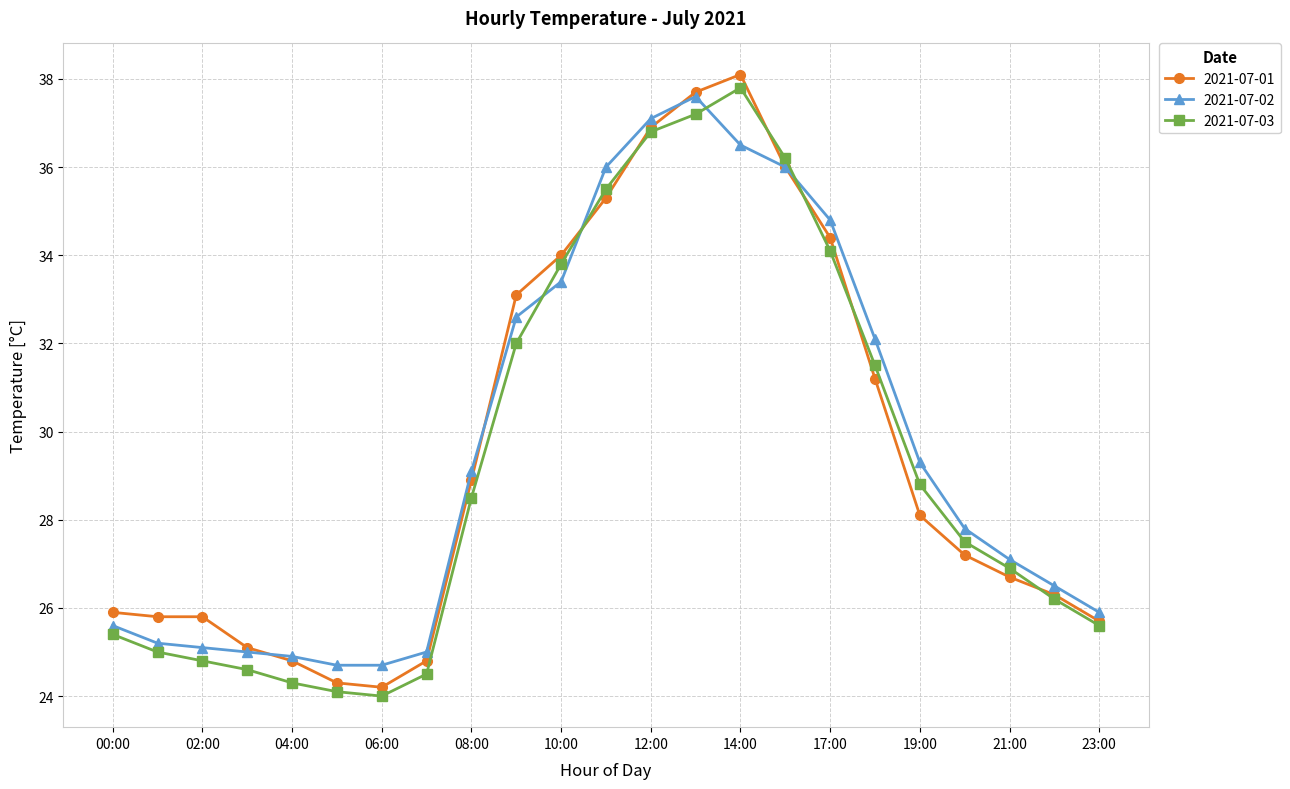

How many distinct data groups are displayed?

3